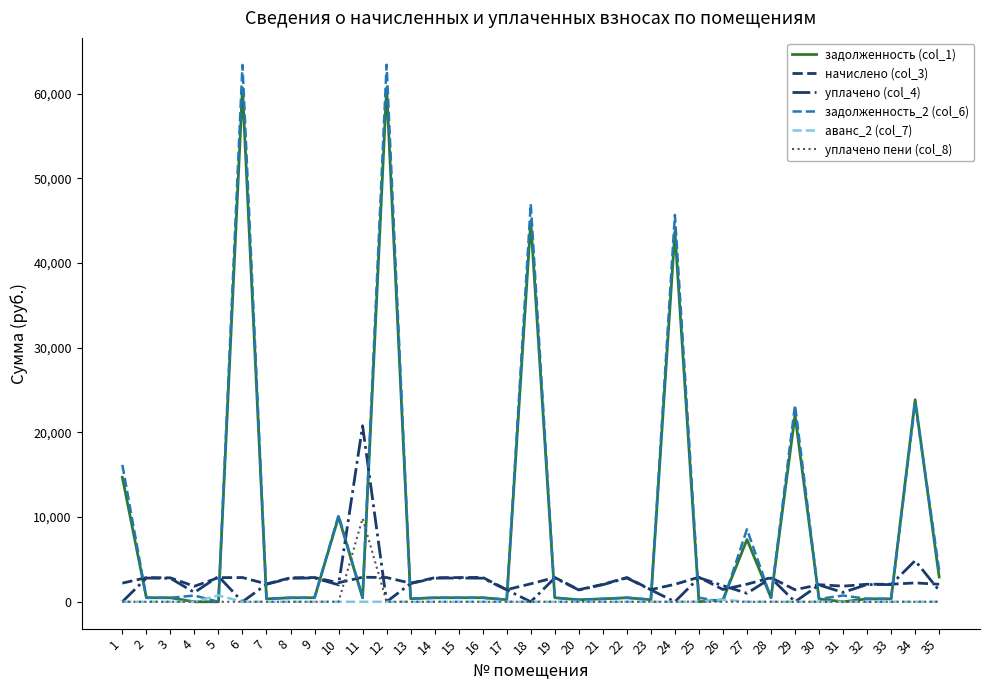

The задолженность (col_1) series shows 44967.2 at 18. True or false?

True